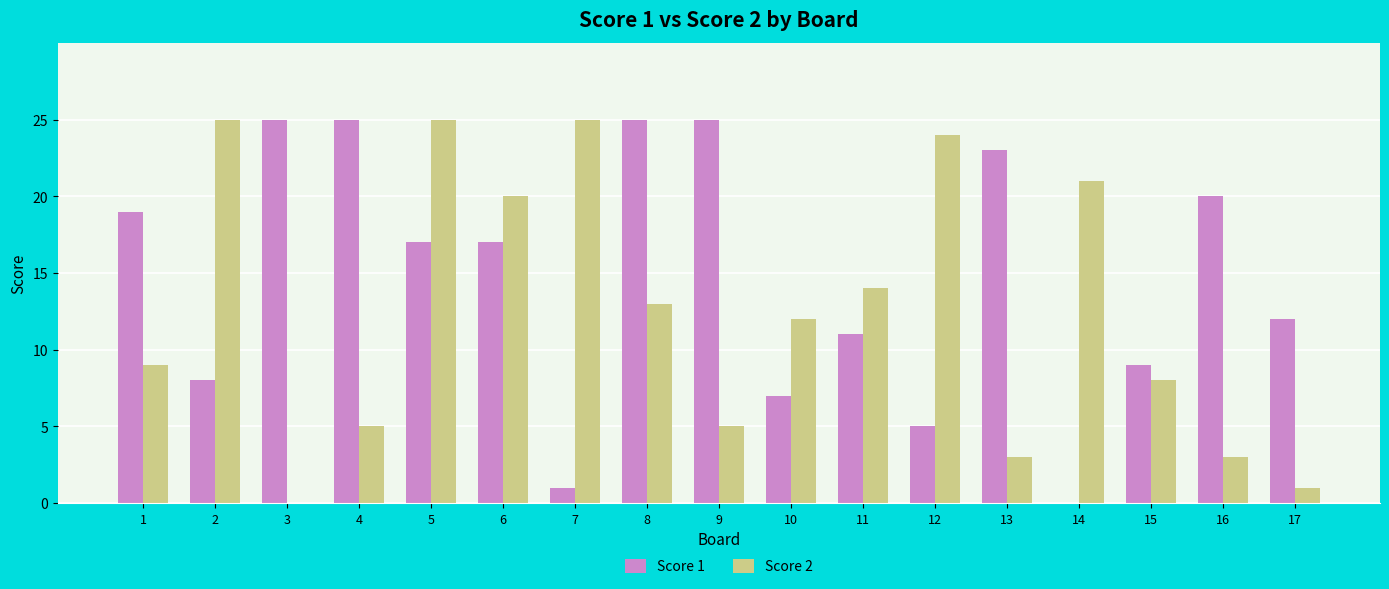

Is the value of Score 2 at 14 greater than the value of Score 1 at 12?

Yes